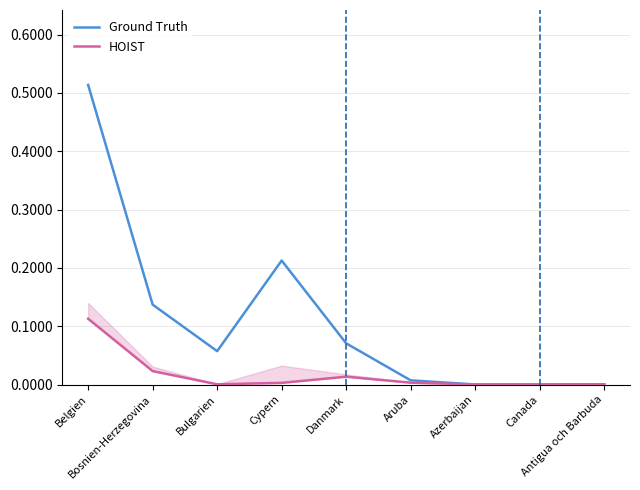

Is this an area chart (filled region under the line)?

No